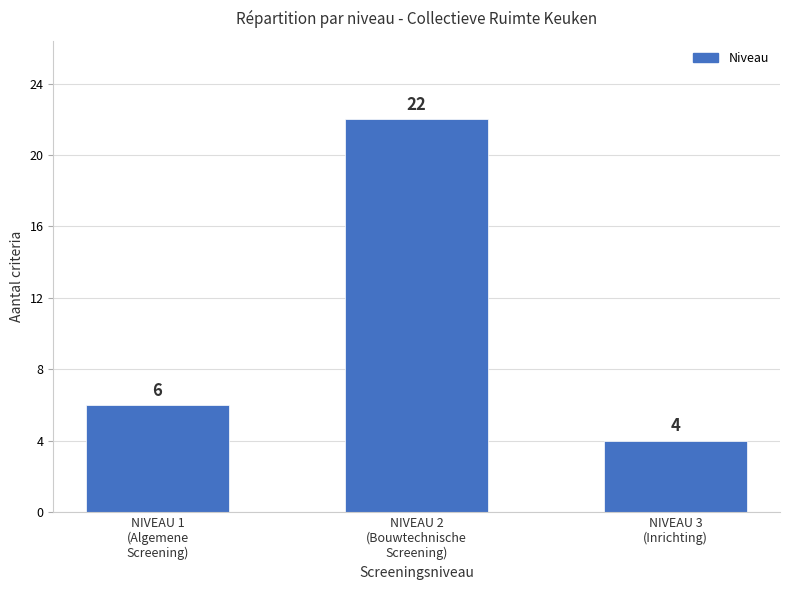

Count the values in the range 4 to 22.

3